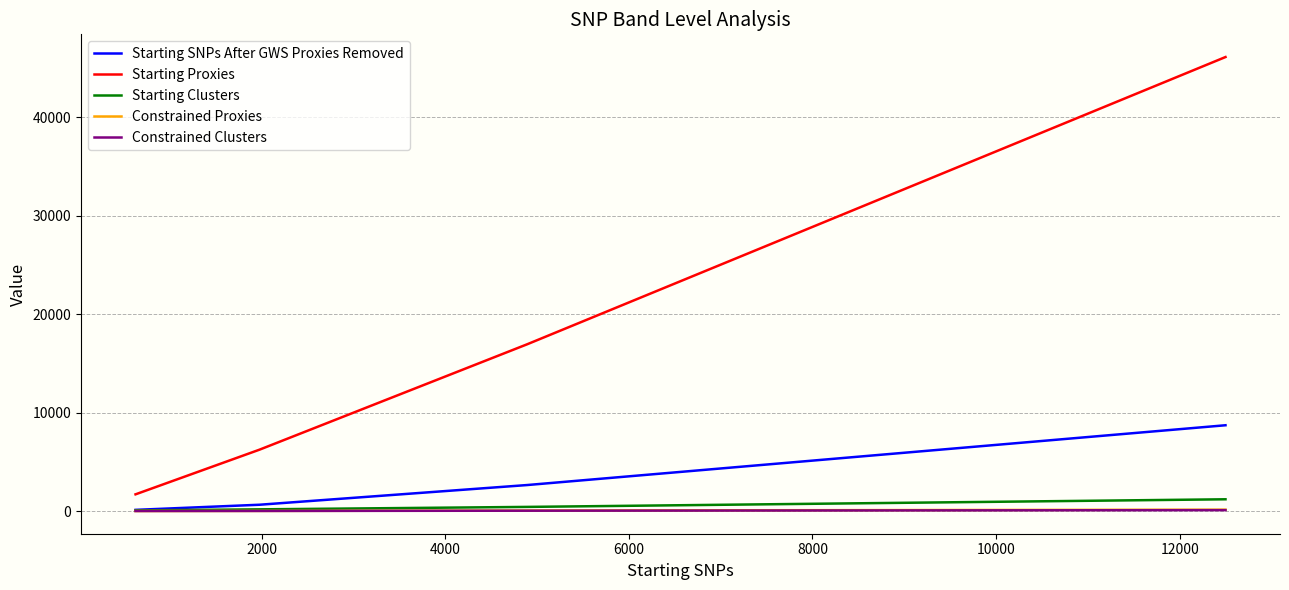

True or false: Starting Proxies and Starting Clusters cross at least once.

False